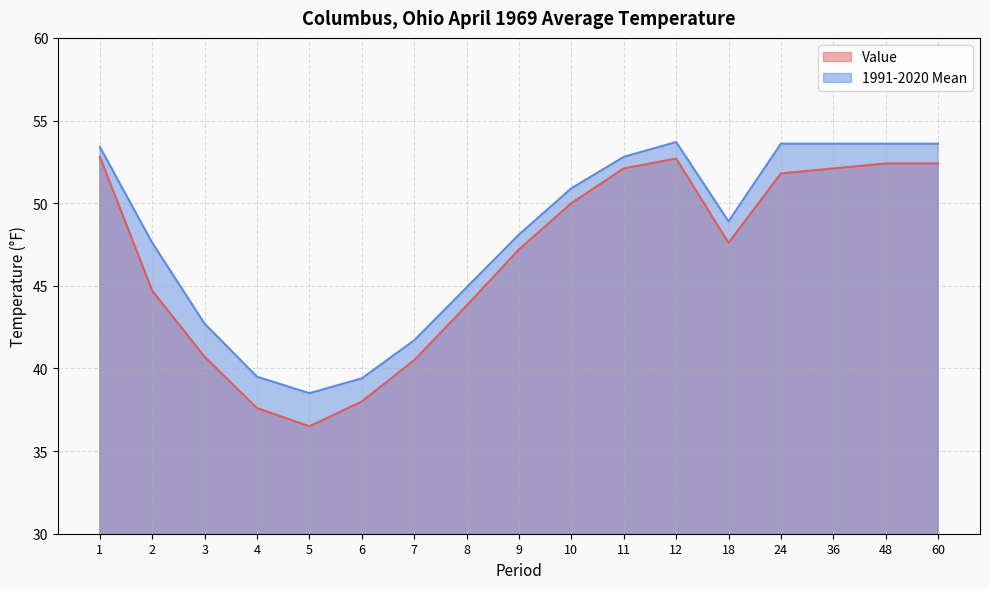

What is the value of the Value point at the 2nd from the left?

44.7